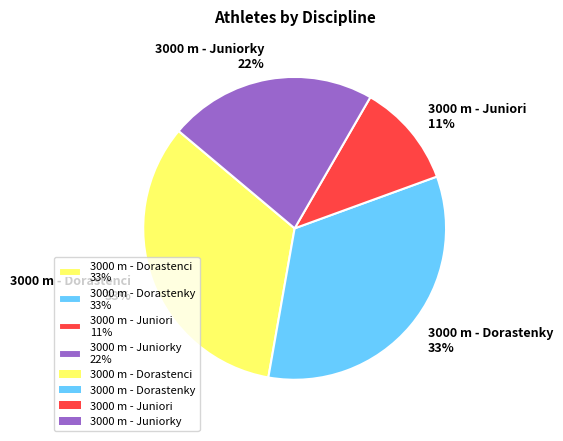

To the nearest percent, what percentage of the pie is 3000 m - Juniorky 22%?

22%